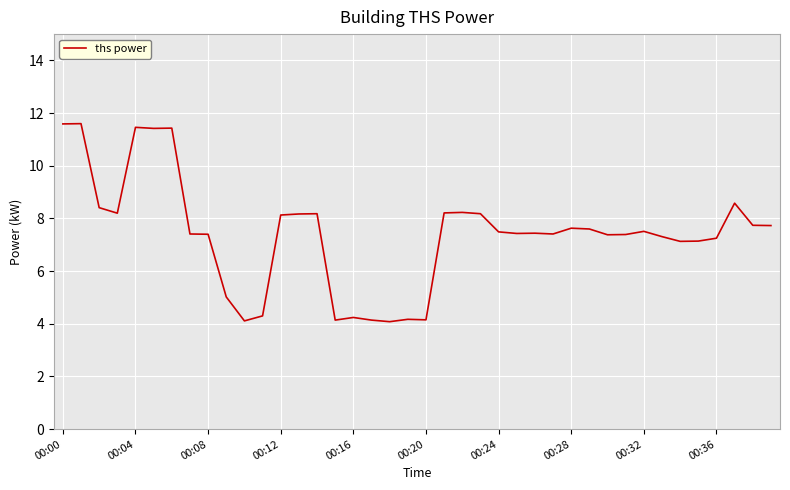

What is the maximum value shown in the chart?

11.6